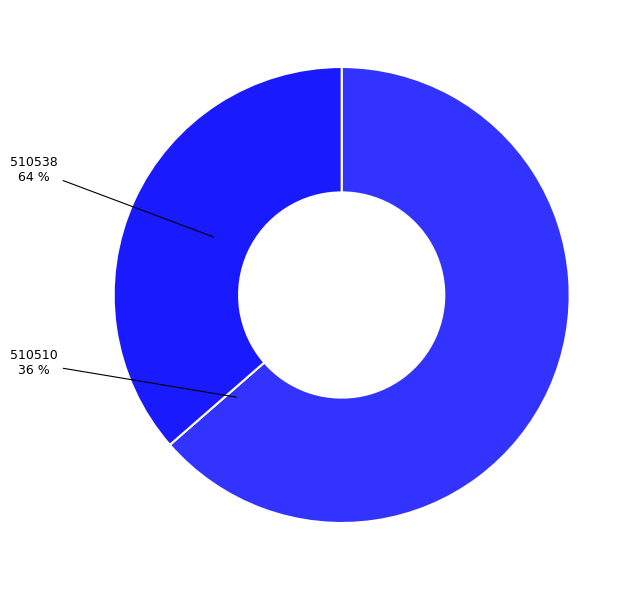

To the nearest percent, what is the average slice percentage?

50%